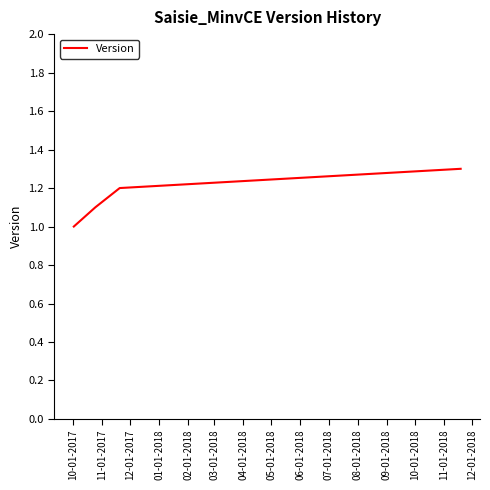

True or false: the data has more than 1 interior local peaks.

False